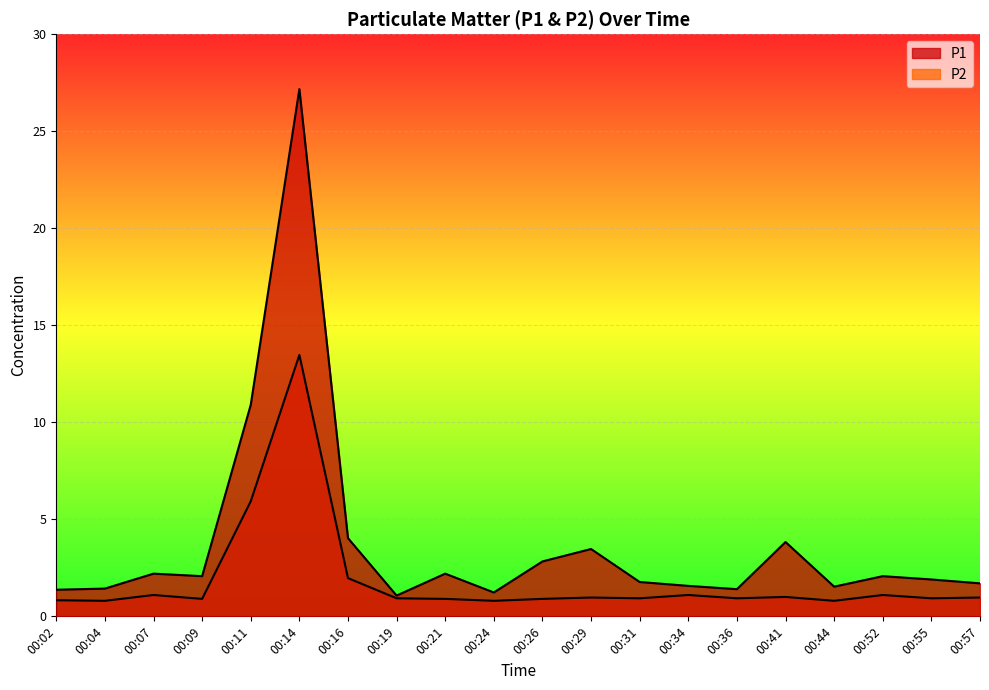

Reading left to right, transcribe all the data shown in this chart.

P1: 1.4	1.4	2.2	2.1	10.9	27.2	4.0	1.1	2.2	1.2	2.8	3.5	1.8	1.6	1.4	3.8	1.5	2.1	1.9	1.7
P2: 0.8	0.8	1.1	0.9	5.9	13.5	2.0	0.9	0.9	0.8	0.9	1.0	0.9	1.1	0.9	1.0	0.8	1.1	0.9	1.0